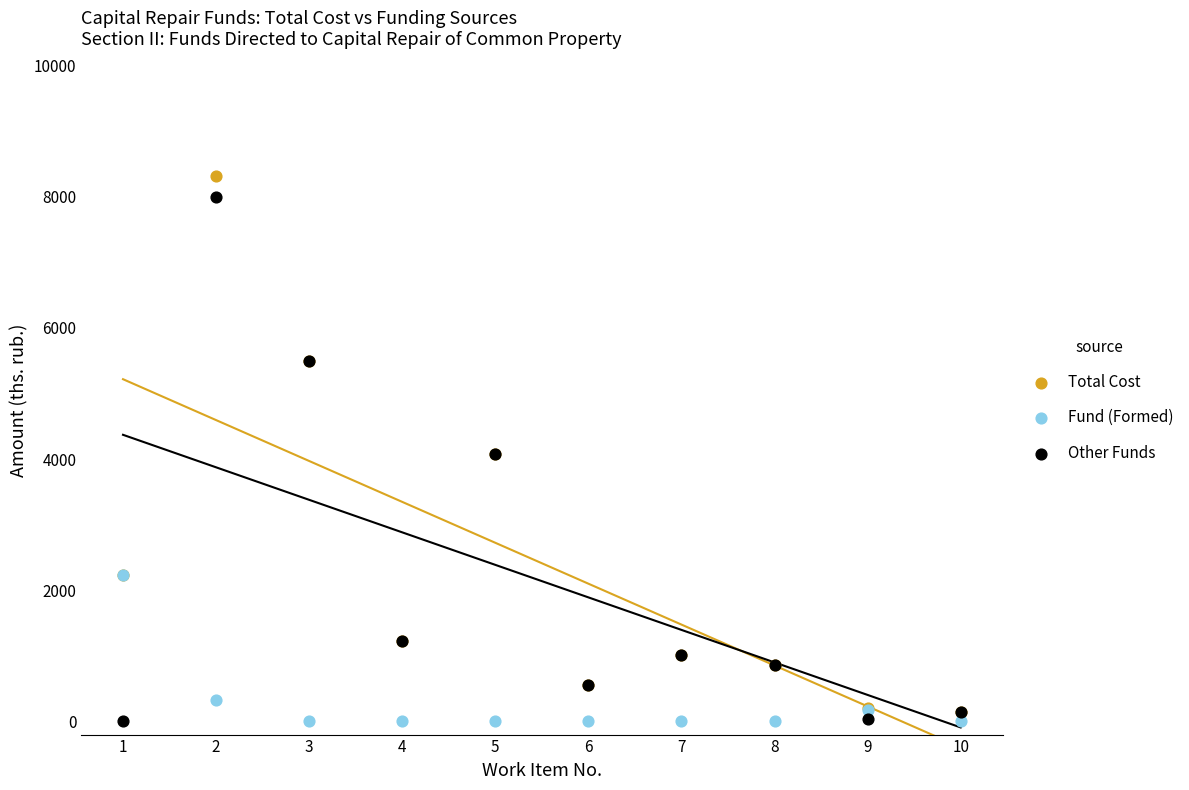

Which series has the widest spread of Y values?

Total Cost